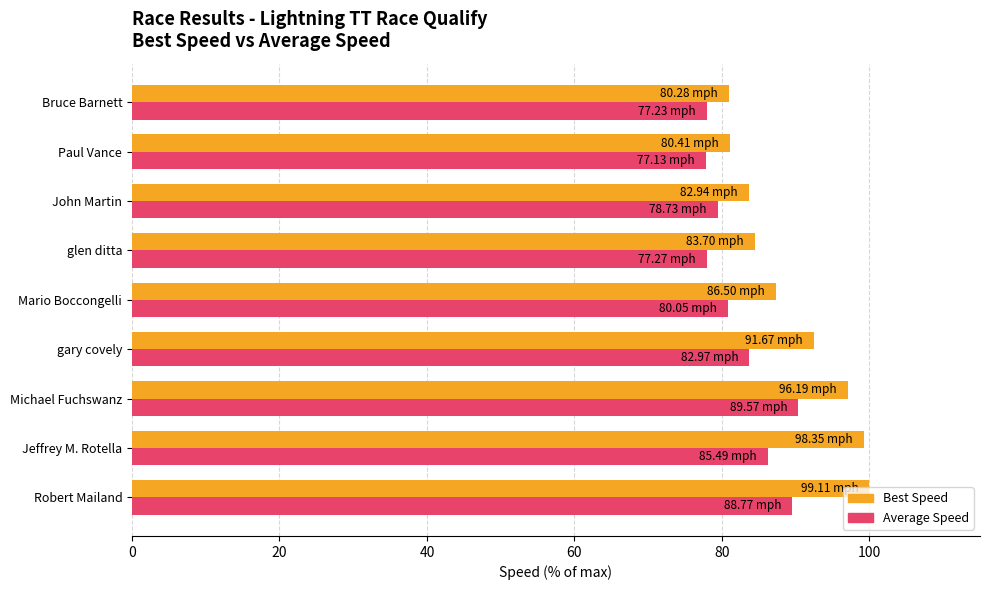

What is the sum of all Average Speed values?

743.8